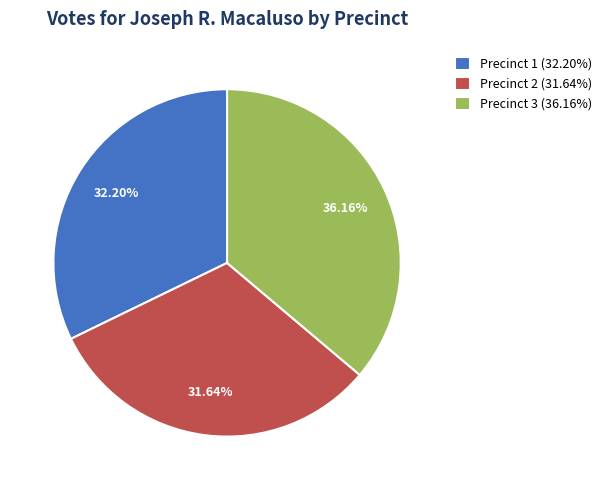

Rank the categories by value from lowest to highest.

Precinct 2, Precinct 1, Precinct 3